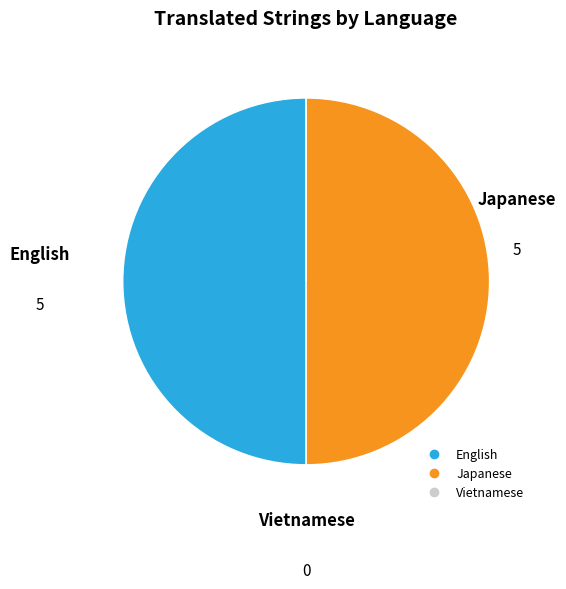

Do English and Japanese together represent more than half of the pie?

Yes